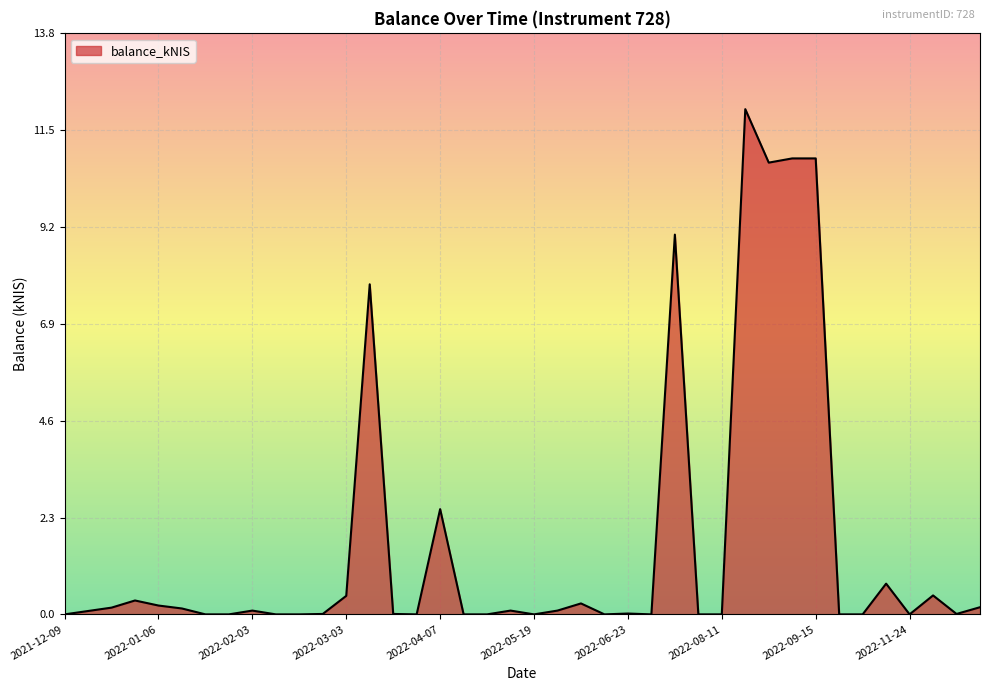

What is the difference between the maximum and minimum values?

12.0